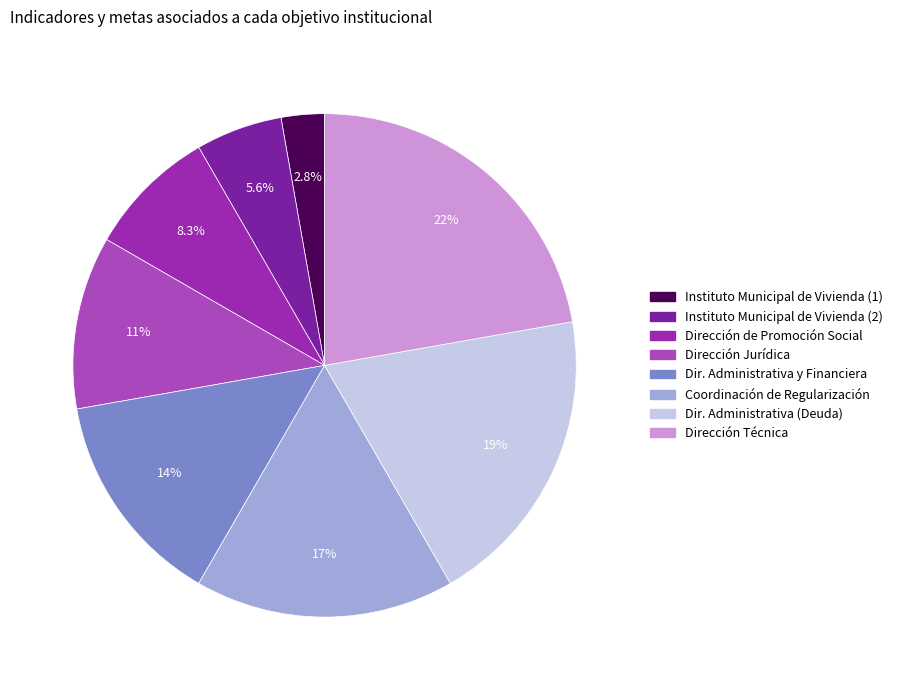

Which slice is the largest?

Dirección Técnica